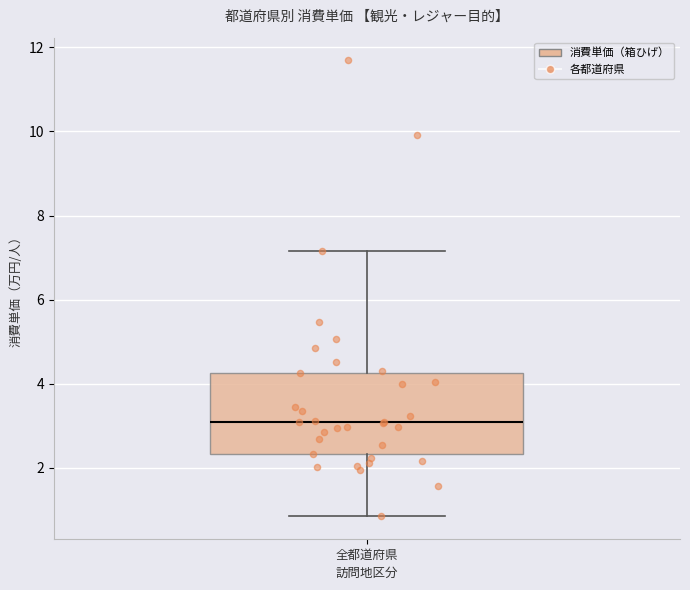

Read this box plot against the y-axis: the position of the median line, the range covered by the box, and the ends of both whiskers. The values are not printed on the chart, so give them approximately, as read against the axis.

median 3.0, box 2.4 to 4.2, whiskers 0.8 to 7.2